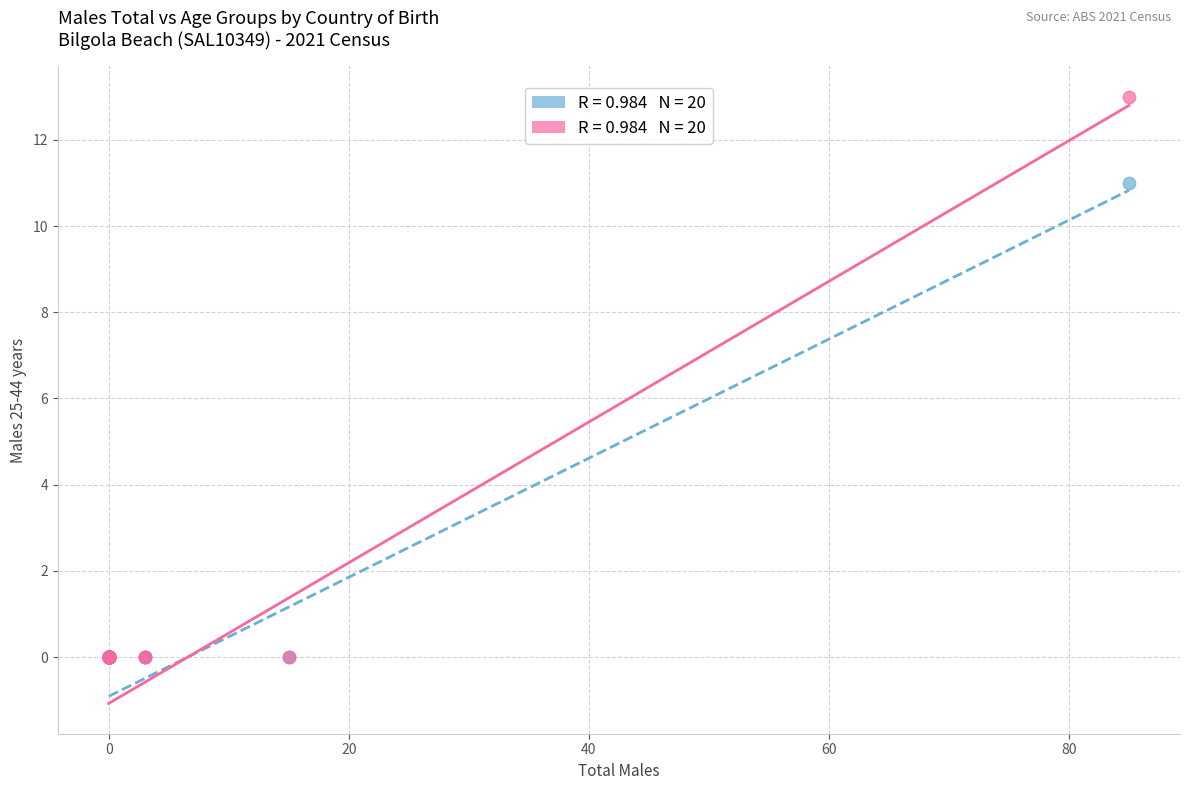

Across all series, what Y value is closest to 6?

11